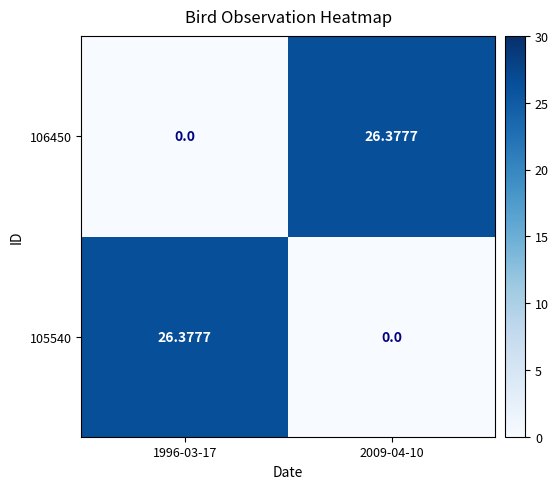

Is the value of 105540 at 2009-04-10 greater than the value of 106450 at 2009-04-10?

No